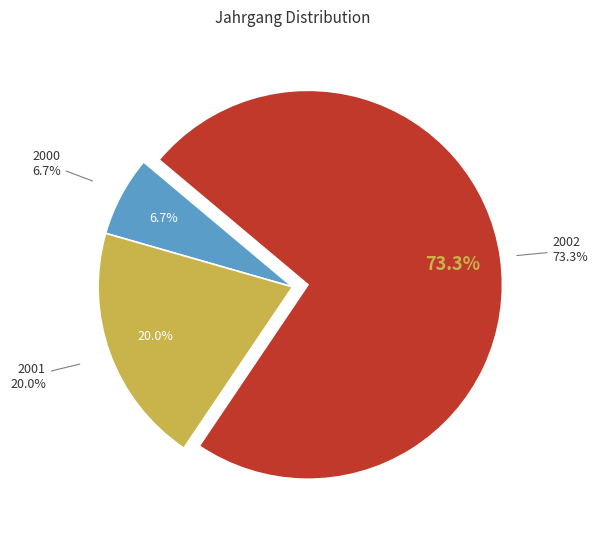

To the nearest percent, what is the difference between the 2001 and 2000 slice percentages?

13%